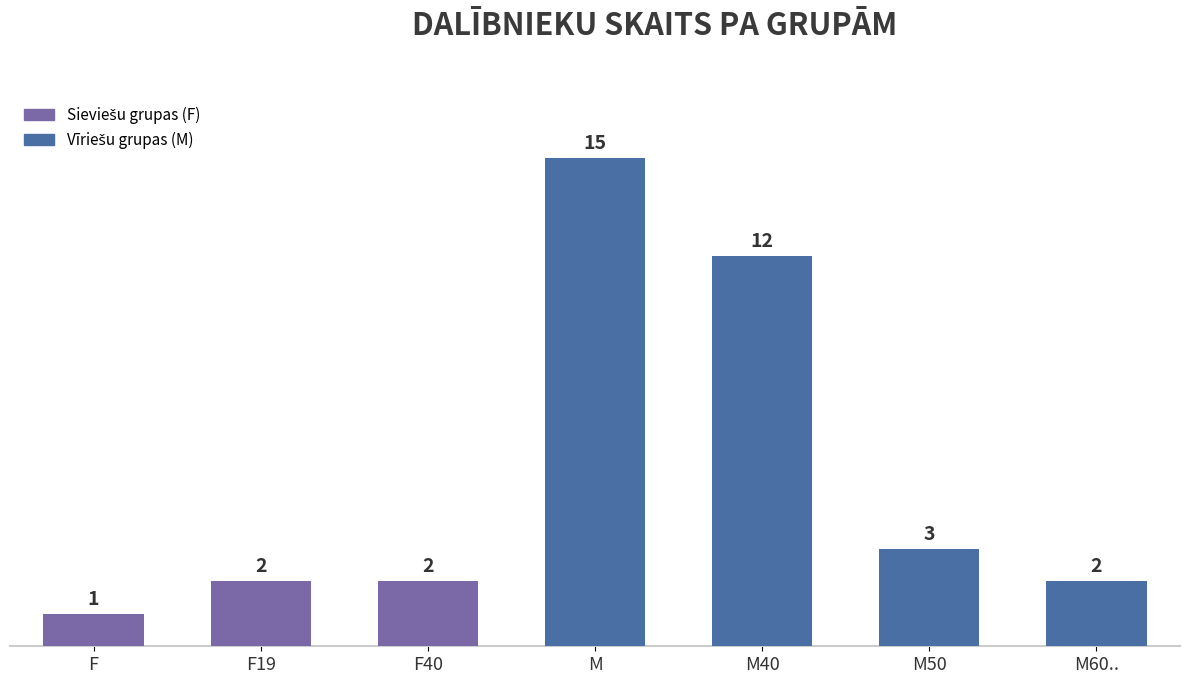

What is the label of the 4th bar from the right?

M